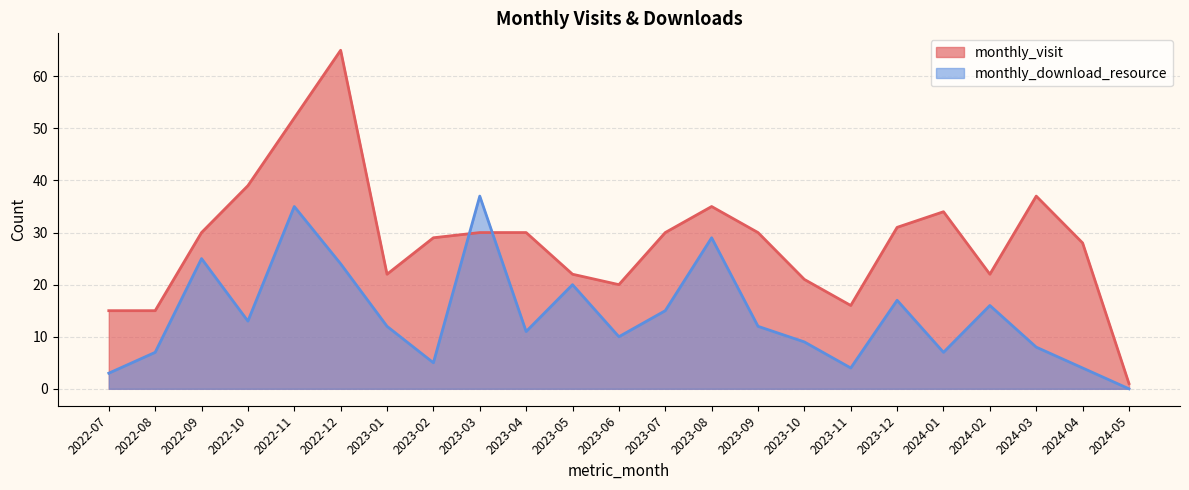

Where is monthly_visit nearest to the value 33?

2024-01